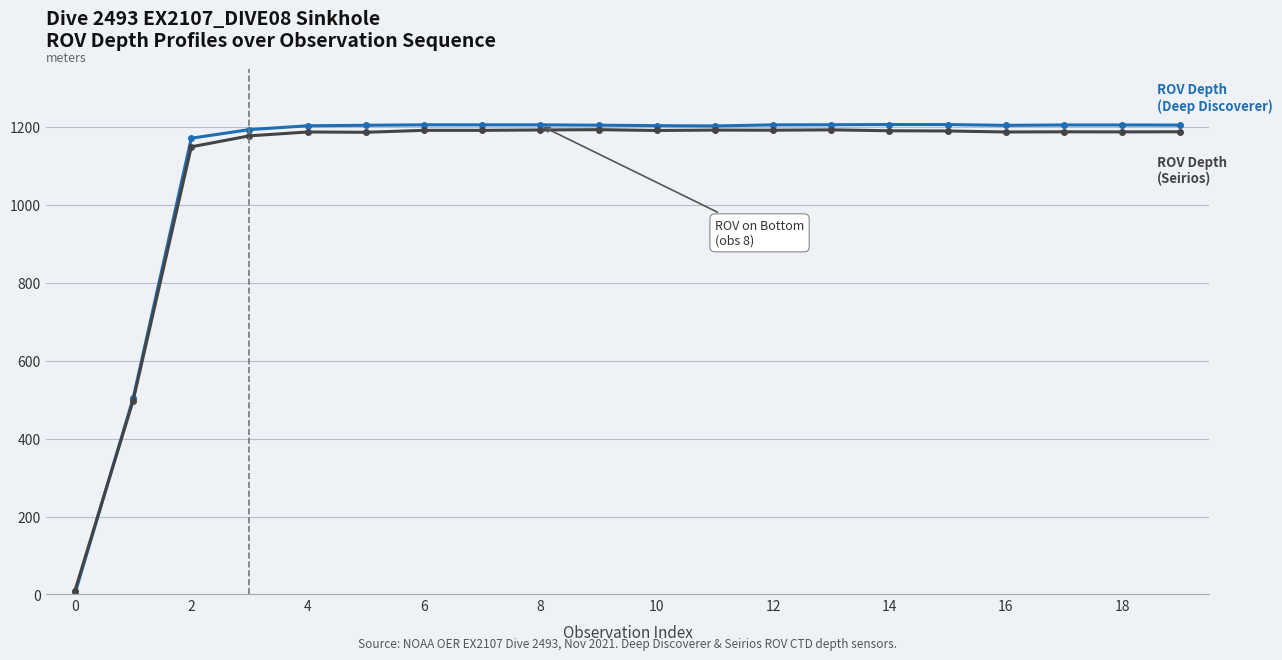

What is the smallest value displayed?

2.2